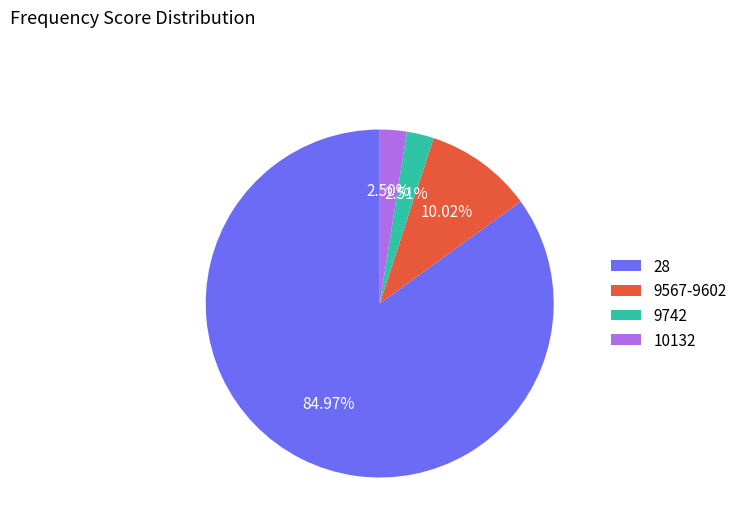

Approximately how many times larger is the value at 9742 compared to 10132?

1.0